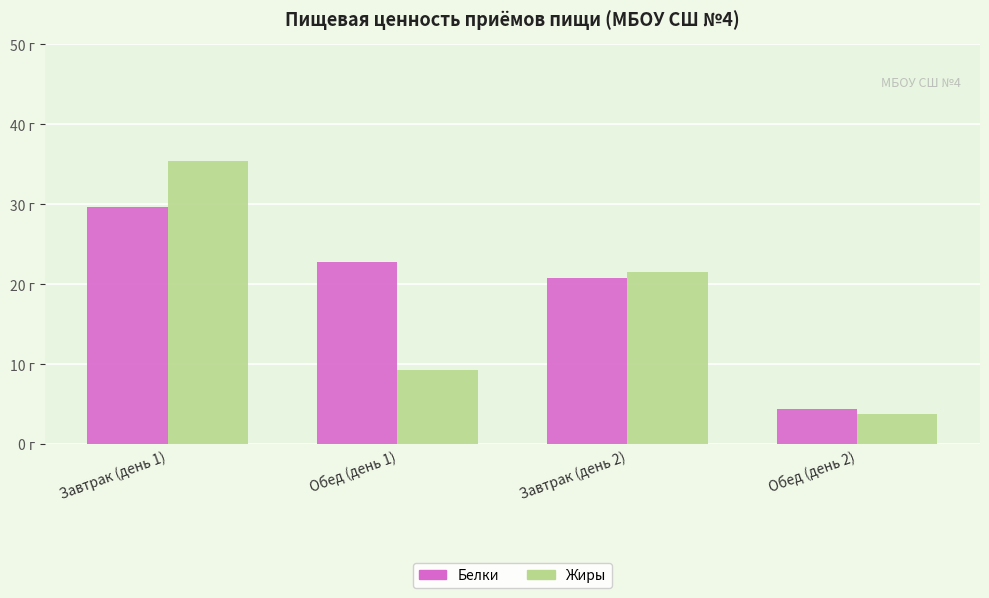

Does the chart contain stacked bars?

No